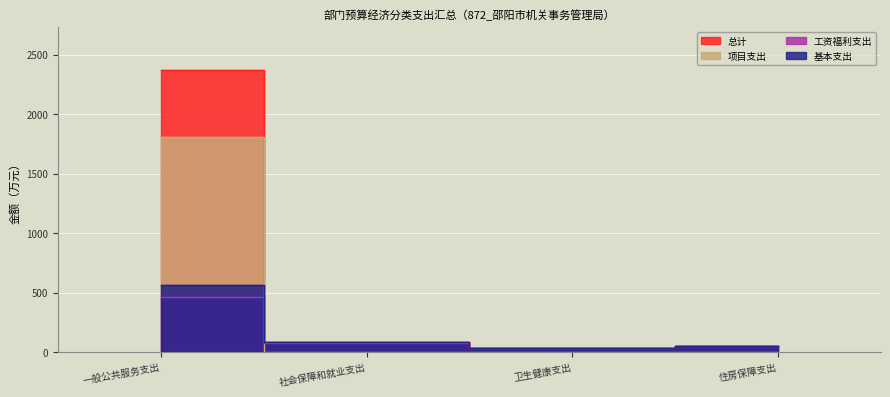

Where is 工资福利支出 nearest to the value 249?

社会保障和就业支出